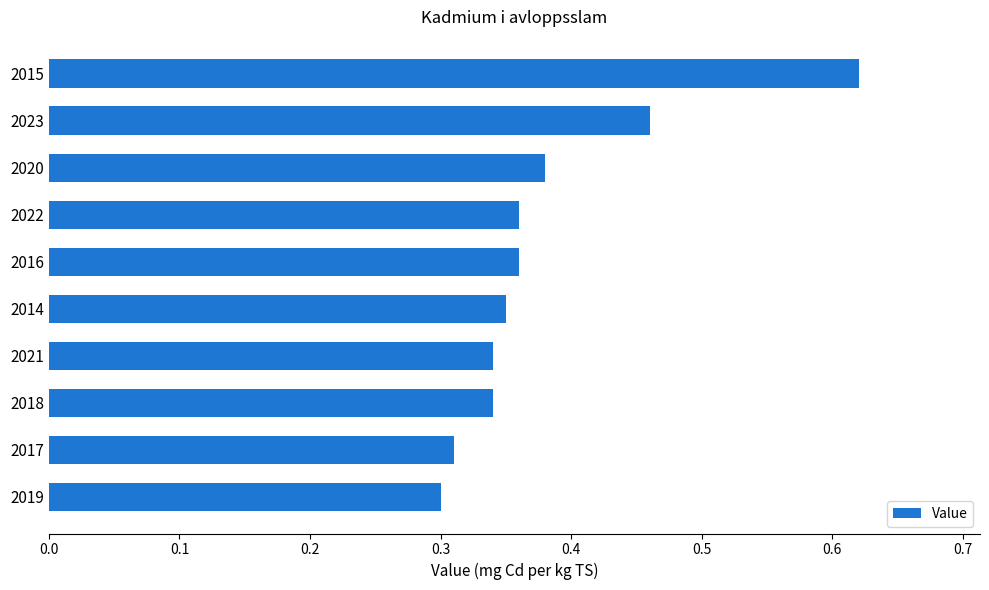

What is the change in value from 2019 to 2020?

+0.1